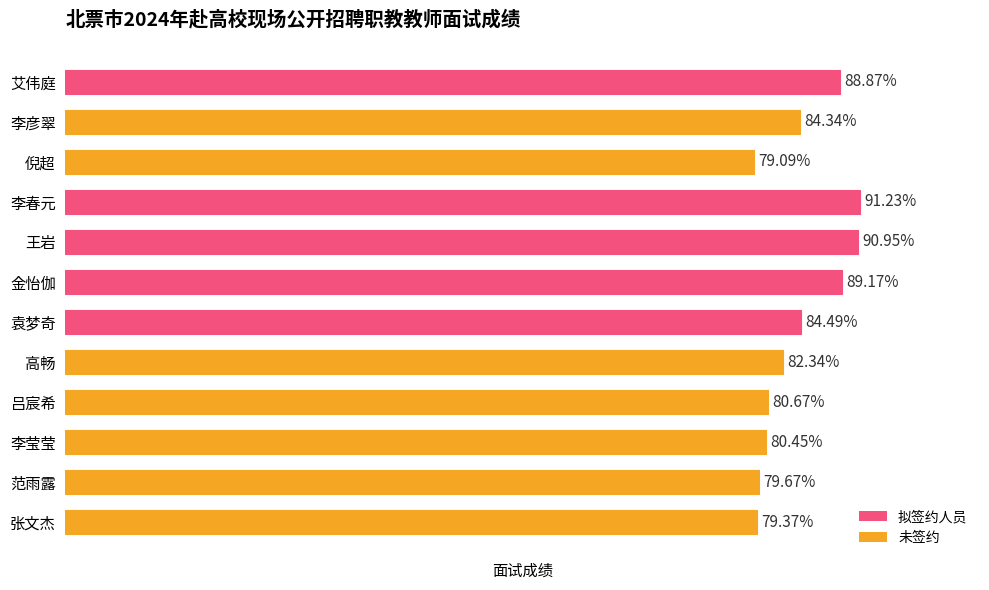

Which label corresponds to the smallest value in the chart?

倪超